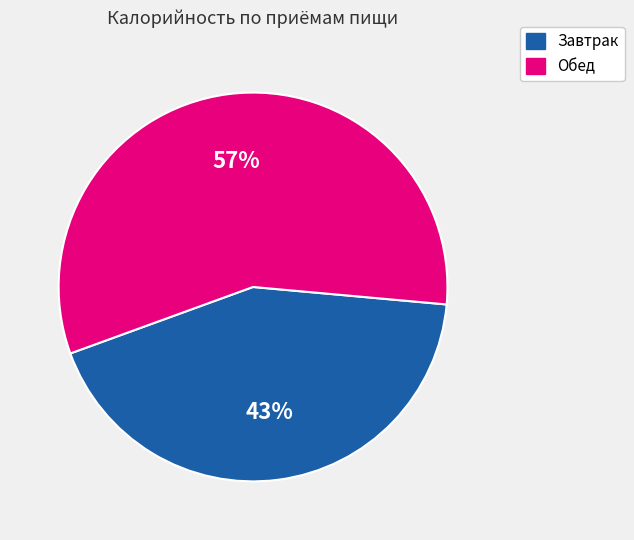

To the nearest percent, what percentage of the pie is Завтрак?

43%